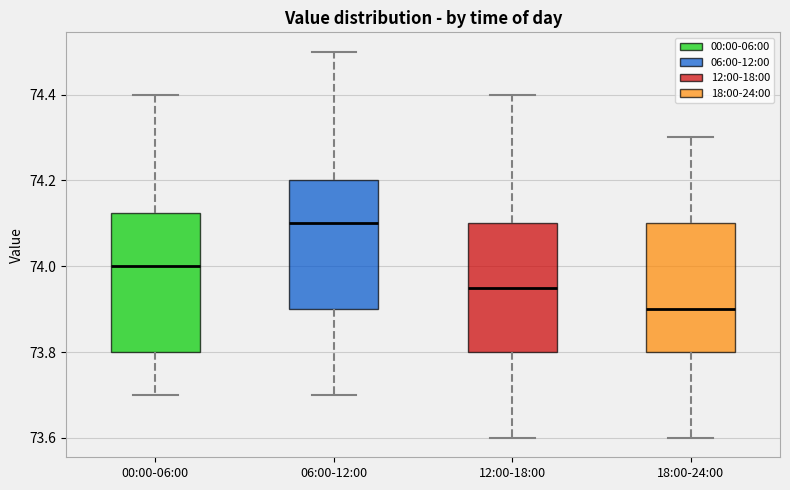

Where is the upper edge of the box for 00:00-06:00 on the y-axis? The values are not printed on the chart, so give them approximately, as read against the axis.

74.12